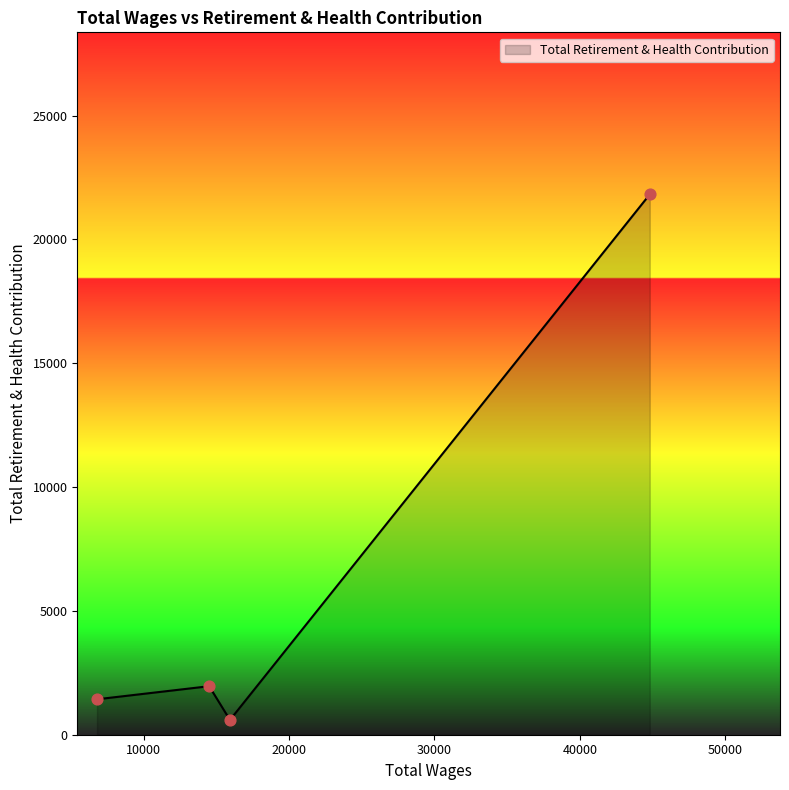

What is the difference between the second highest and minimum values?

1362